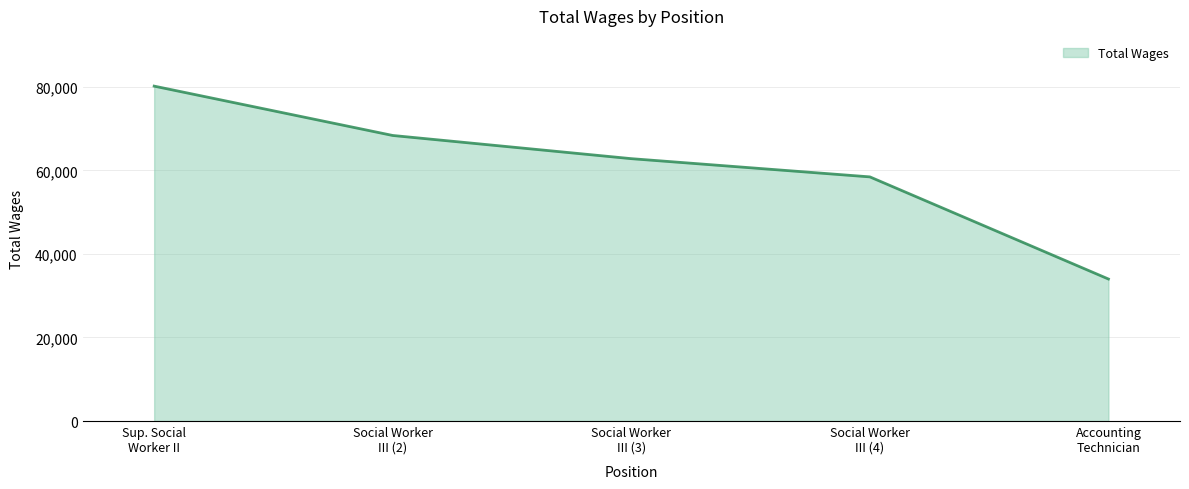

What is the difference between the second highest and minimum values?

34363